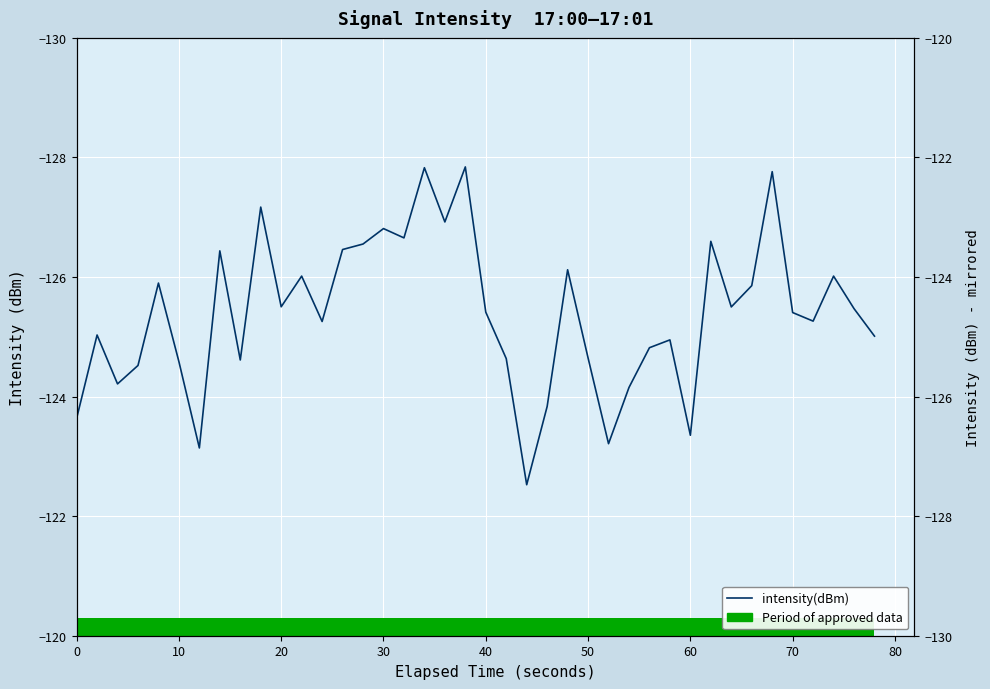

Are the bars horizontal?

Yes